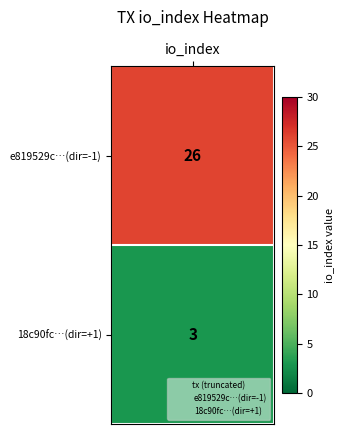

Which series has the largest range (max minus min)?

e819529c0ad3a5305e1e511865be80e92d6a87b